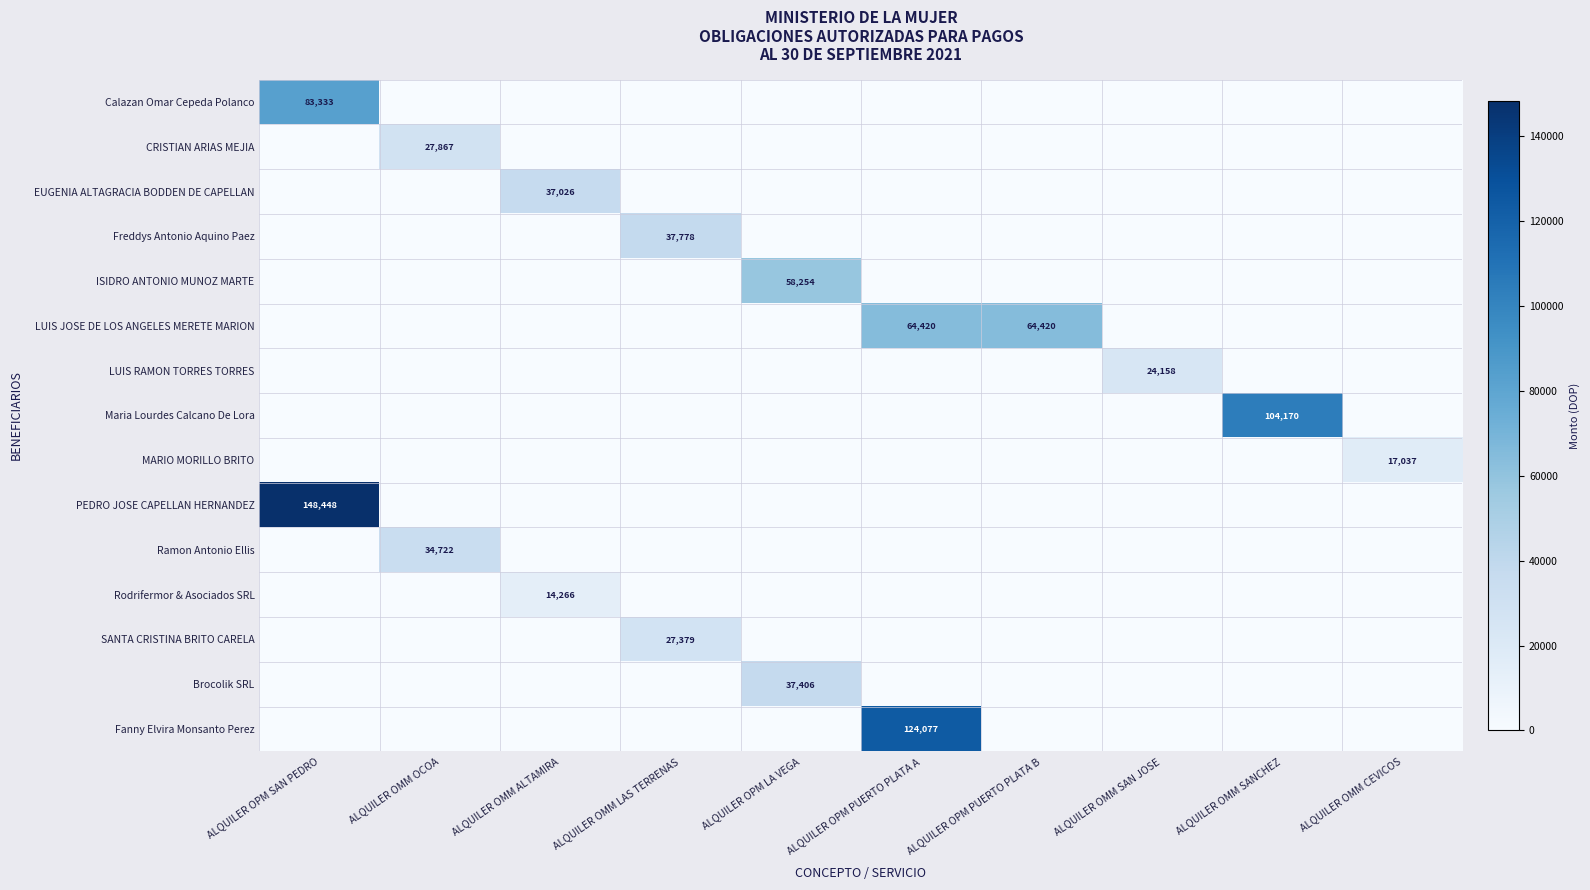

What is the total value across all series at ALQUILER OMM LAS TERRENAS?

65156.4